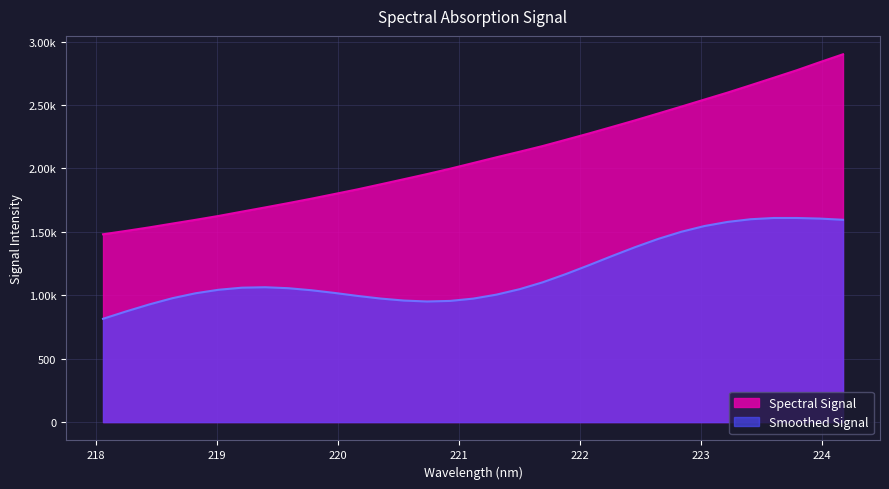

Where is the data nearest to the value 2190?

221.6902